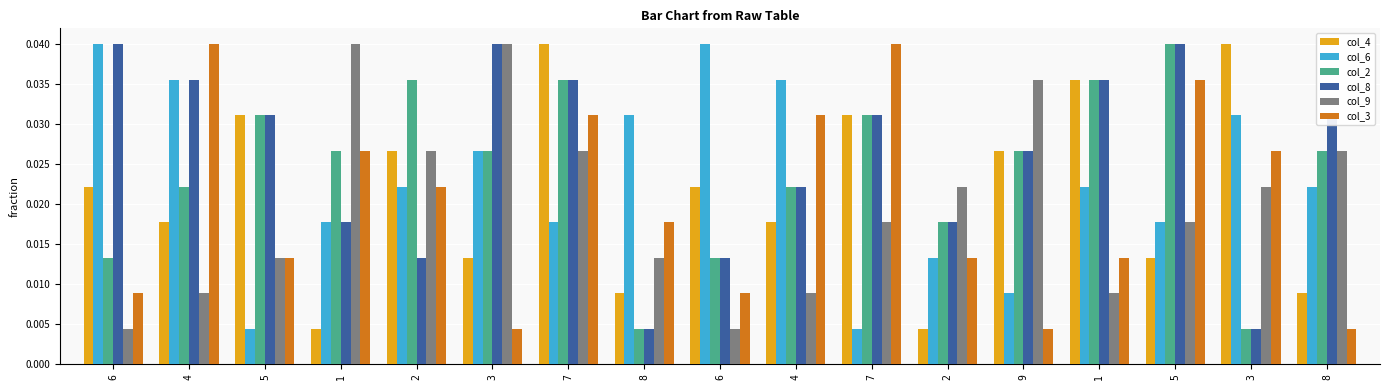

Reading left to right, transcribe all the data shown in this chart.

col_4: 0.0	0.0	0.0	0.0	0.0	0.0	0.0	0.0	0.0	0.0	0.0	0.0	0.0	0.0	0.0	0.0	0.0
col_6: 0.0	0.0	0.0	0.0	0.0	0.0	0.0	0.0	0.0	0.0	0.0	0.0	0.0	0.0	0.0	0.0	0.0
col_2: 0.0	0.0	0.0	0.0	0.0	0.0	0.0	0.0	0.0	0.0	0.0	0.0	0.0	0.0	0.0	0.0	0.0
col_8: 0.0	0.0	0.0	0.0	0.0	0.0	0.0	0.0	0.0	0.0	0.0	0.0	0.0	0.0	0.0	0.0	0.0
col_9: 0.0	0.0	0.0	0.0	0.0	0.0	0.0	0.0	0.0	0.0	0.0	0.0	0.0	0.0	0.0	0.0	0.0
col_3: 0.0	0.0	0.0	0.0	0.0	0.0	0.0	0.0	0.0	0.0	0.0	0.0	0.0	0.0	0.0	0.0	0.0